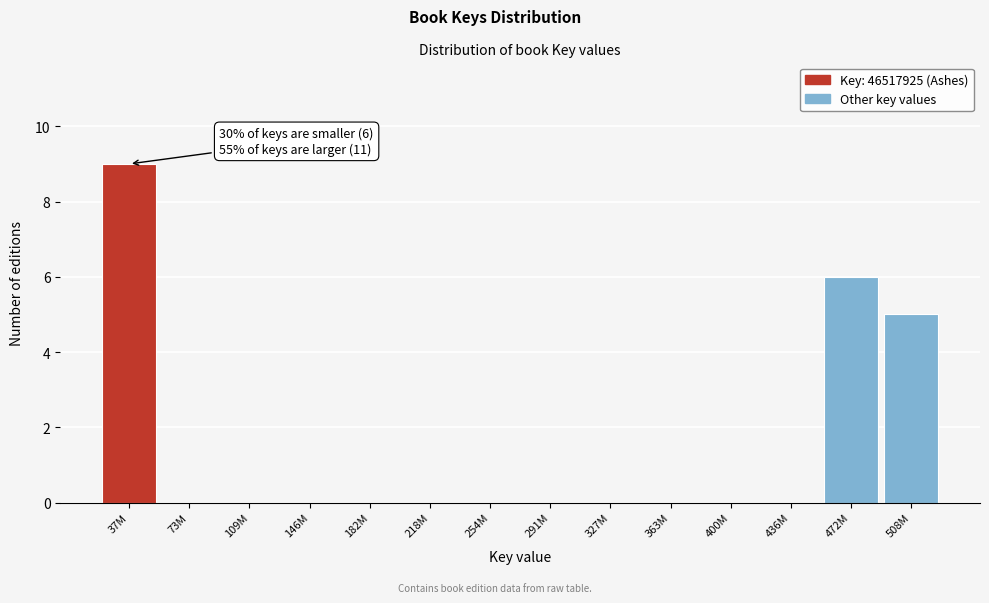

Reading left to right, list all the values displayed in this chart.

37M=9	73M=0	109M=0	146M=0	182M=0	218M=0	254M=0	291M=0	327M=0	363M=0	400M=0	436M=0	472M=6	508M=5